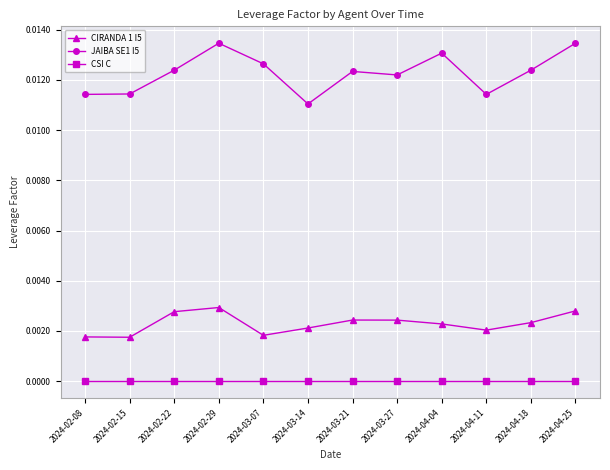

At 2024-03-21, list the series in order from largest to smallest.

JAIBA SE1 I5, CIRANDA 1 I5, CSI C